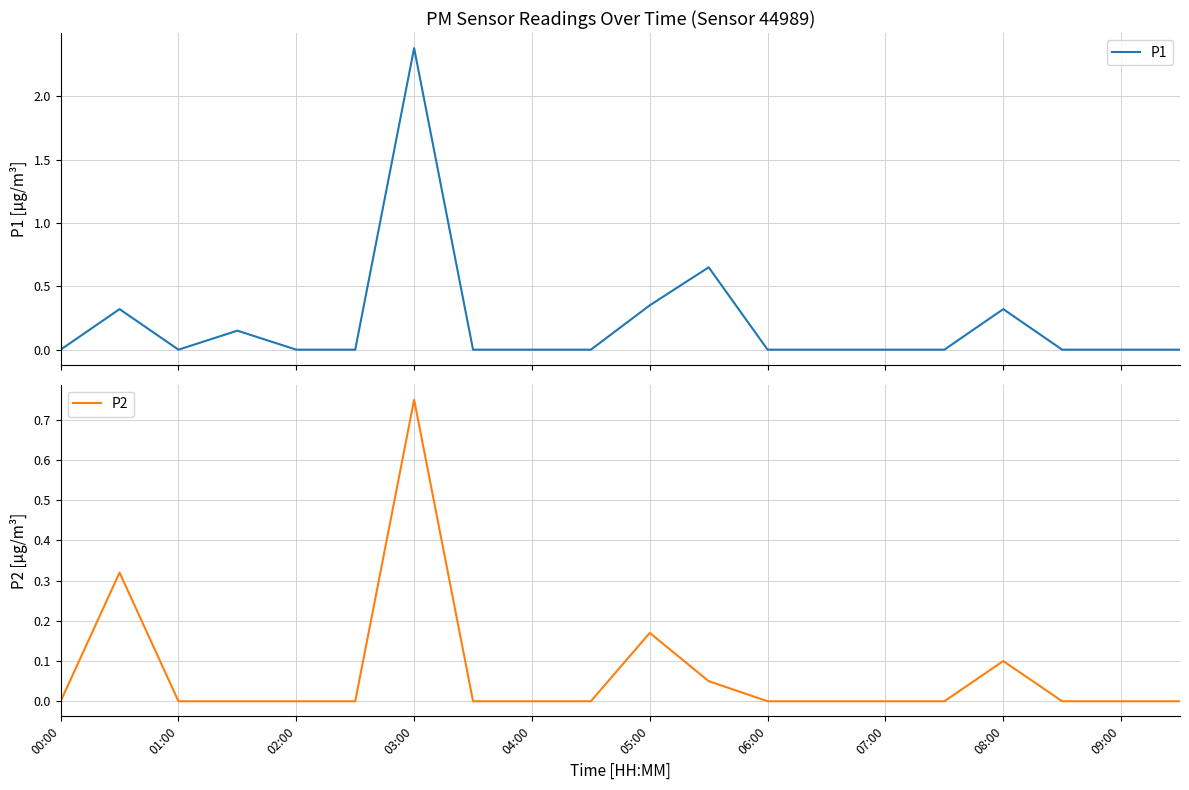

True or false: P2 and P1 cross at least once.

False